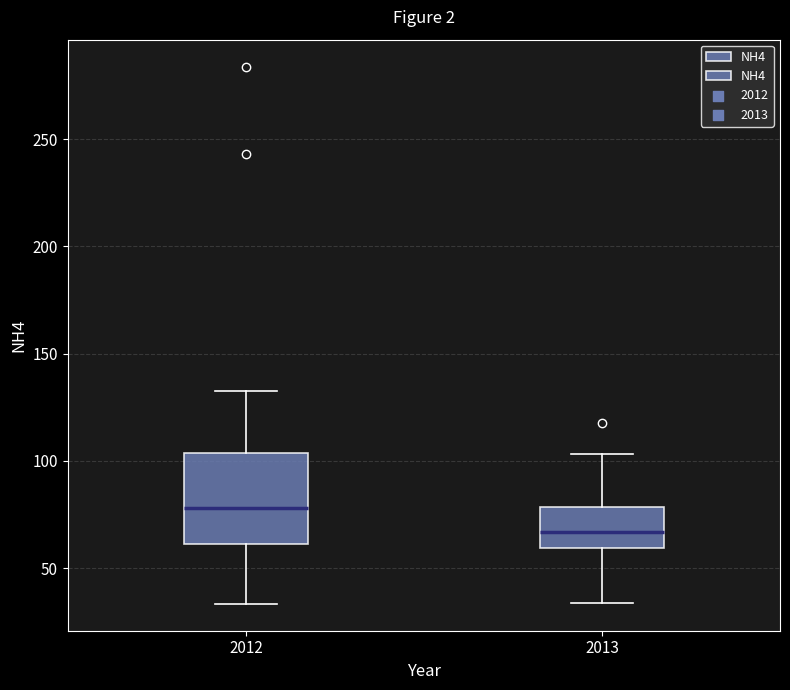

Which box's median line is the lowest?

2013